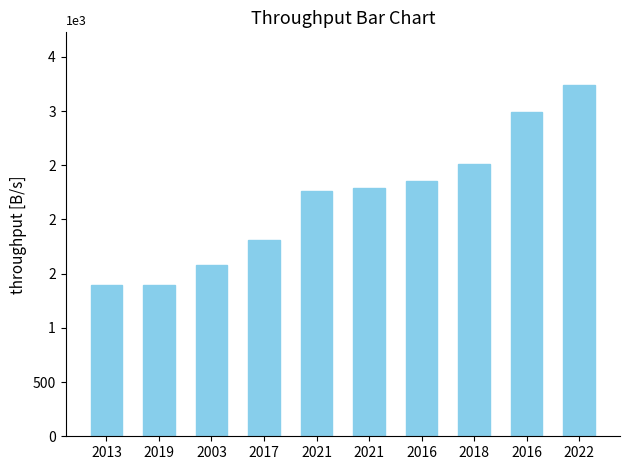

List the labels in order of value, largest first.

2022, 2016, 2018, 2016, 2021, 2021, 2017, 2003, 2019, 2013